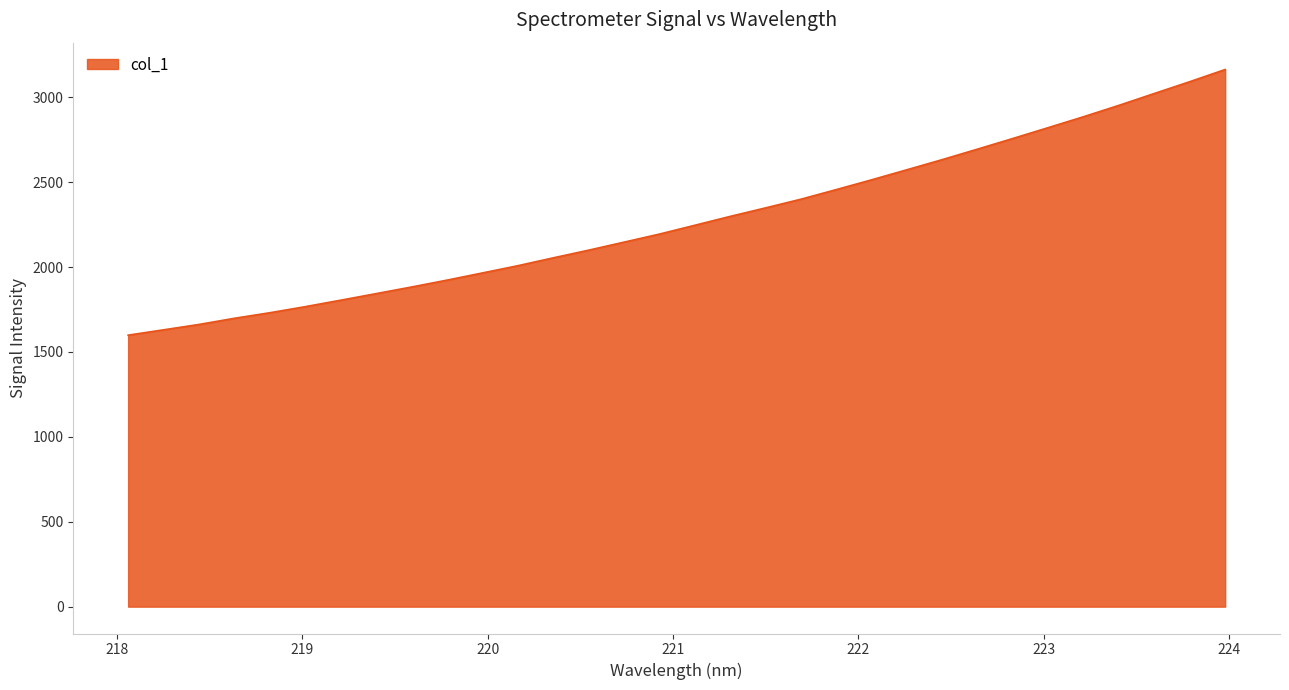

What is the difference between the maximum and minimum values?

1564.3